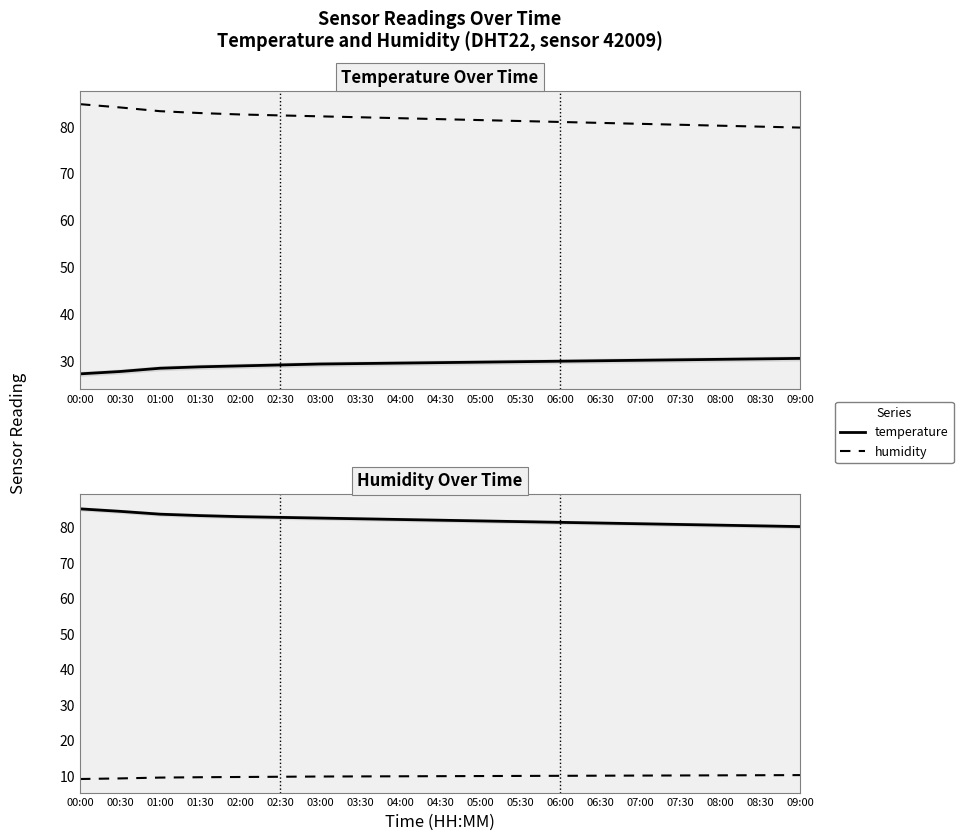

What is the minimum value shown in the chart?

9.1